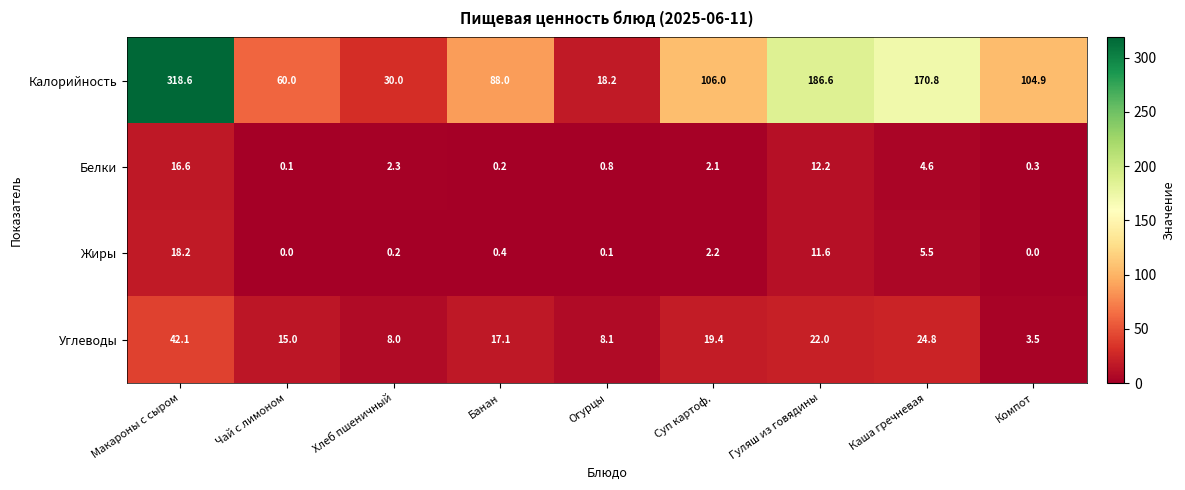

Which series has the largest total across all categories?

Калорийность